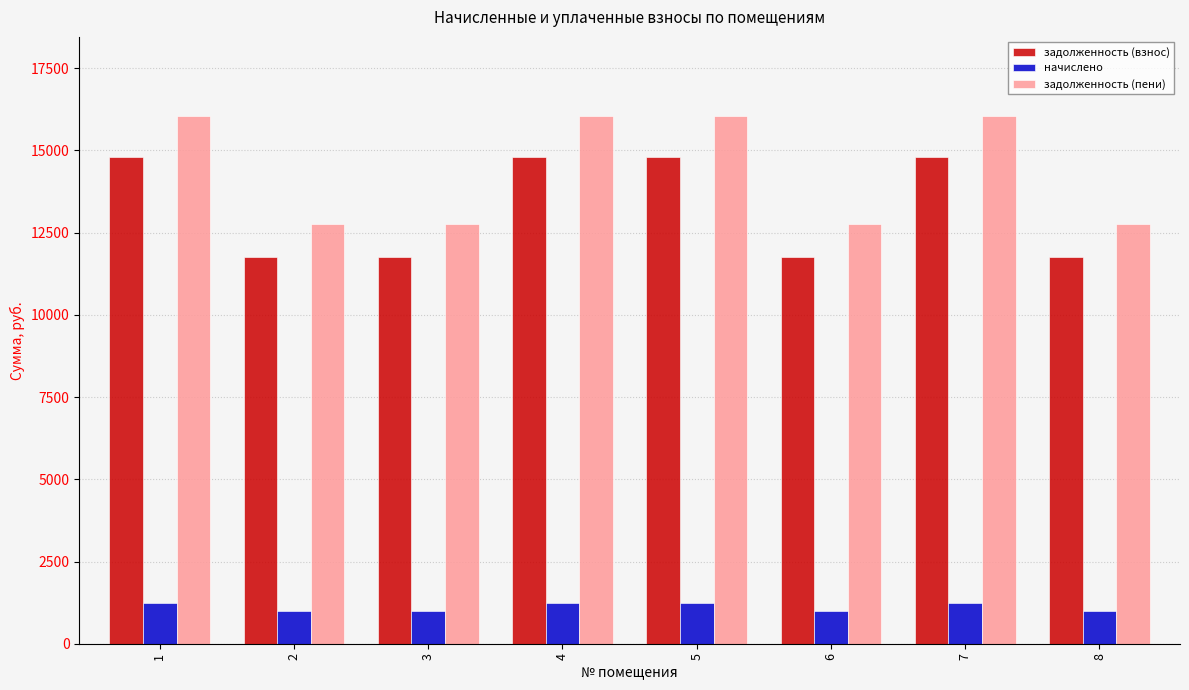

What is the value of the задолженность (пени) bar at the 8th from the left?

12750.3